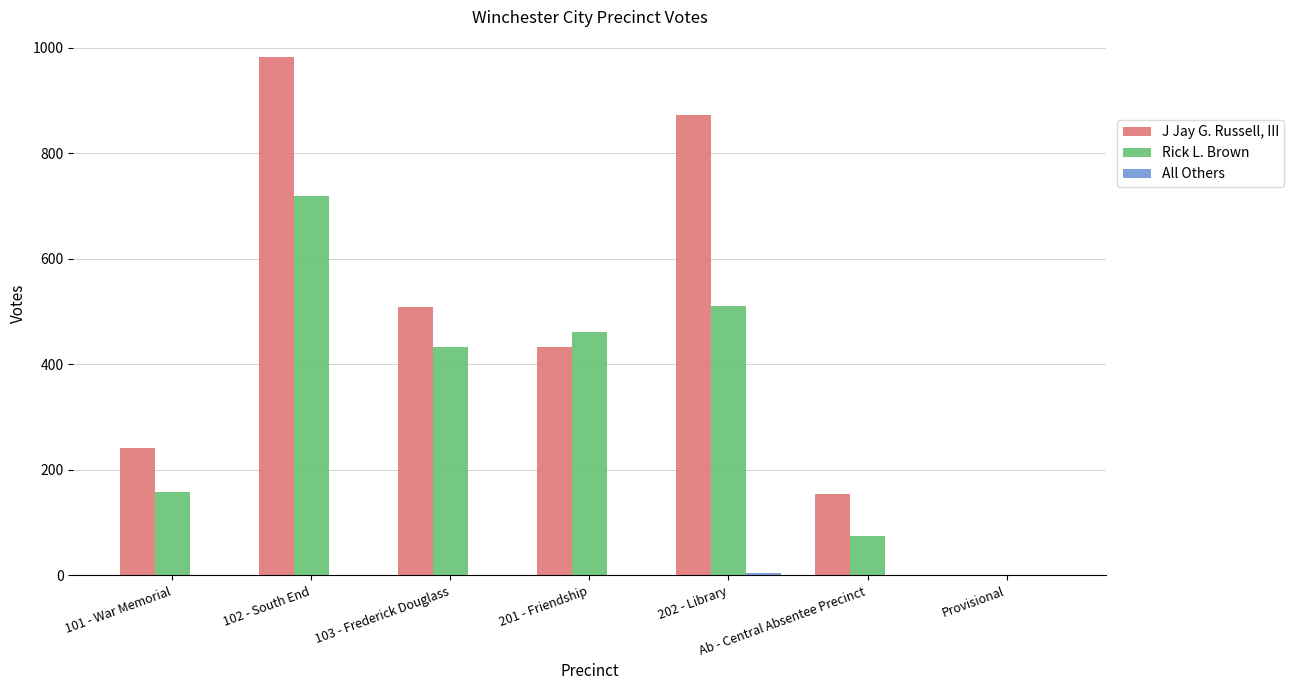

Does the chart contain stacked bars?

No